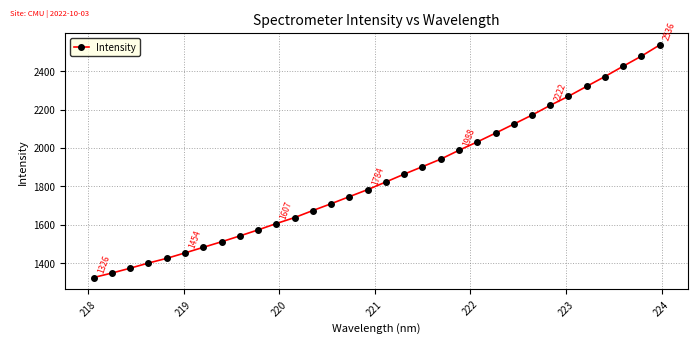

What is the sum of all values?

59153.0